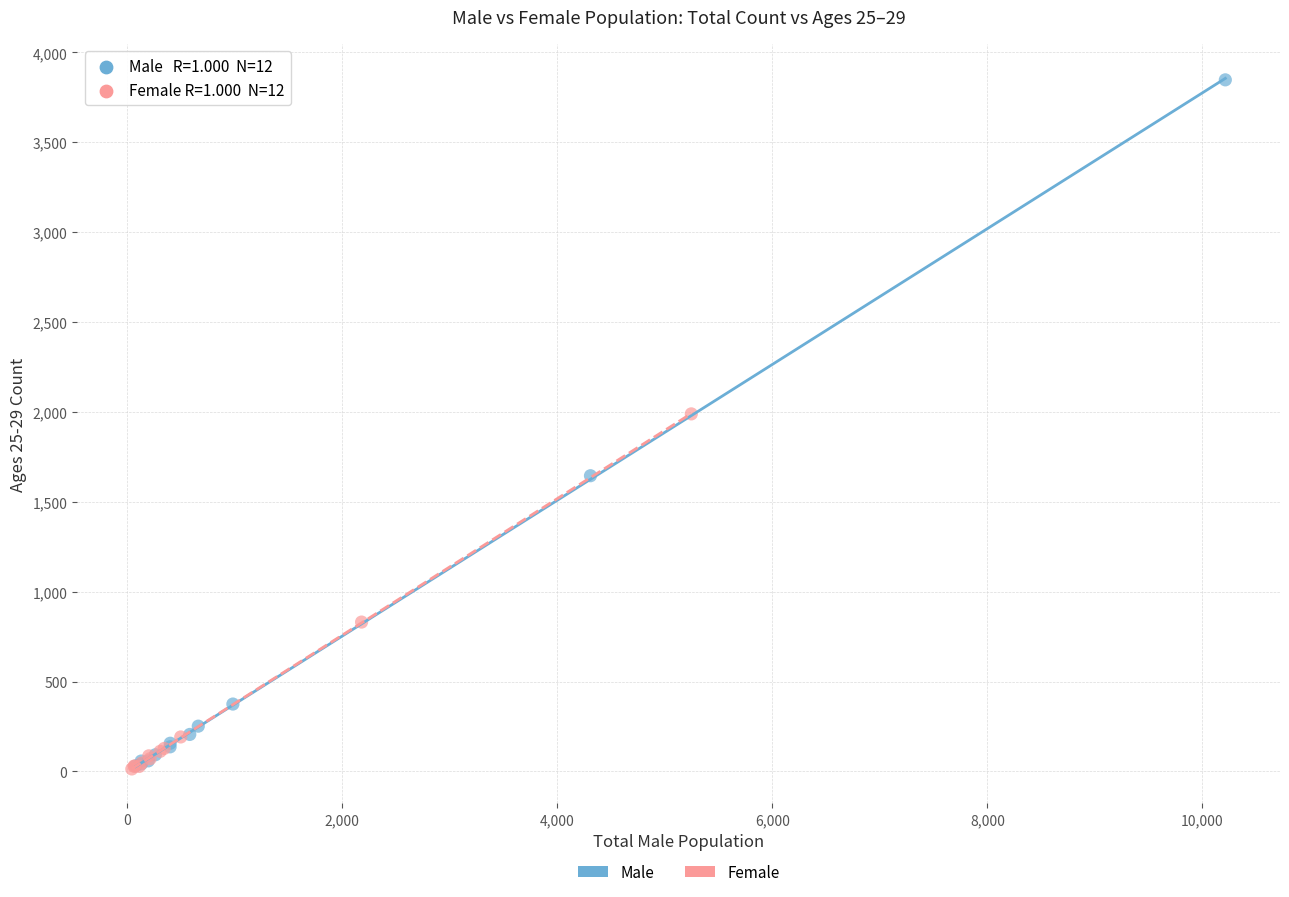

What are all the series names shown in the legend?

Male, Female